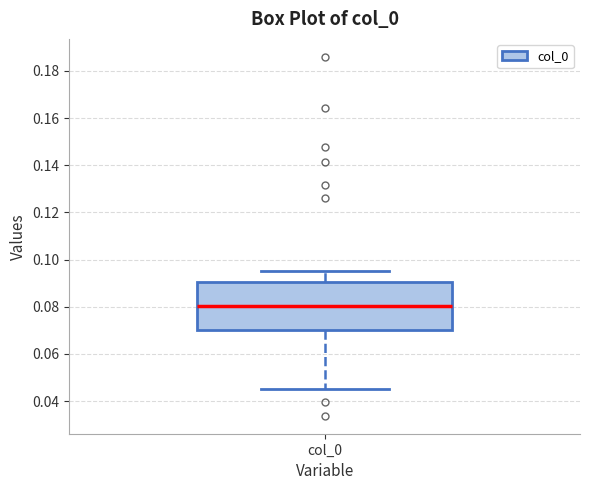

Read this box plot against the y-axis: the position of the median line, the range covered by the box, and the ends of both whiskers. The values are not printed on the chart, so give them approximately, as read against the axis.

median 0.080, box 0.070 to 0.090, whiskers 0.046 to 0.096